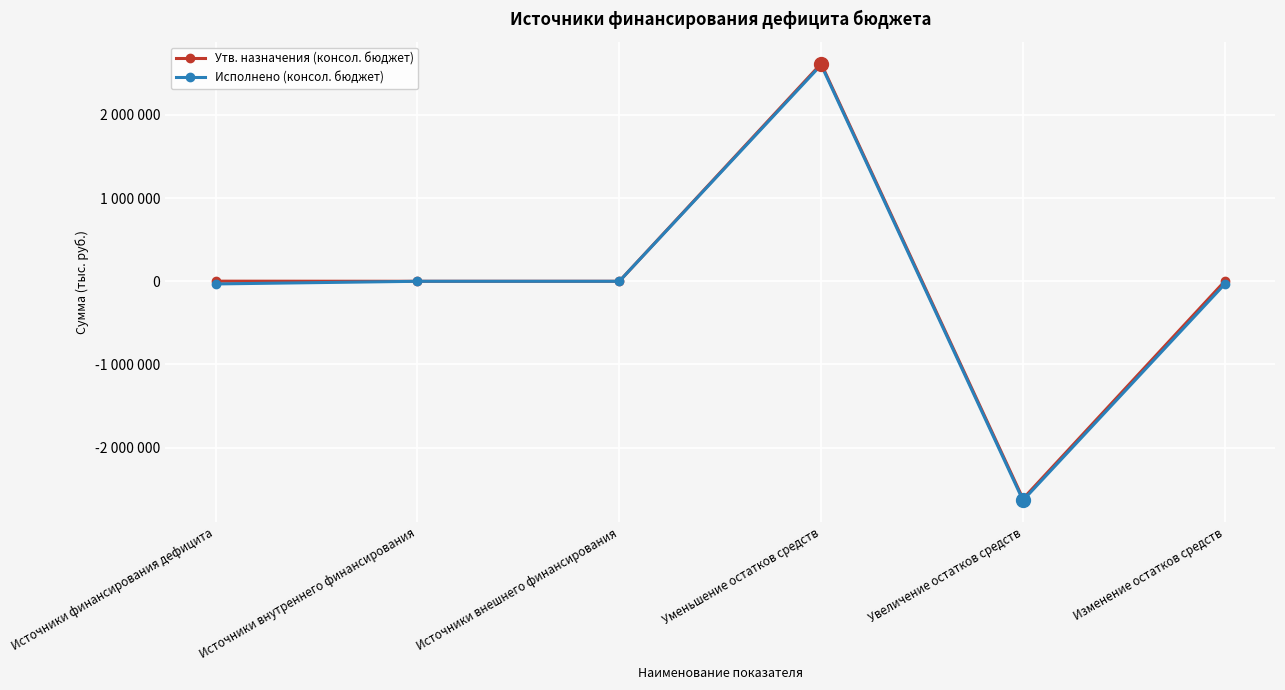

In Утв. назначения (консол. бюджет), how many points are lower than both neighbors (excluding endpoints)?

1